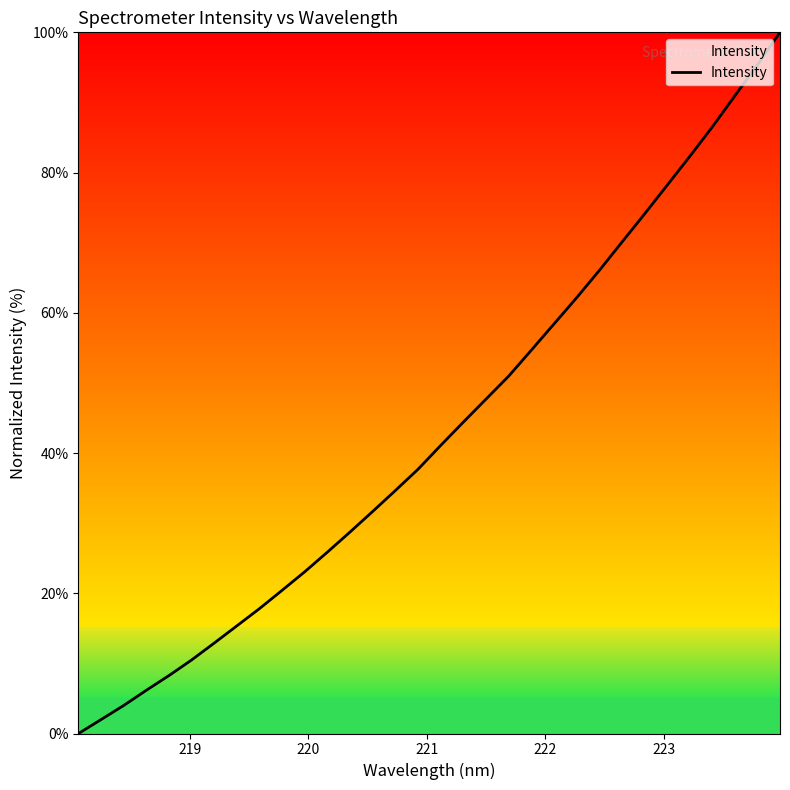

What is the greatest value displayed?

100.0